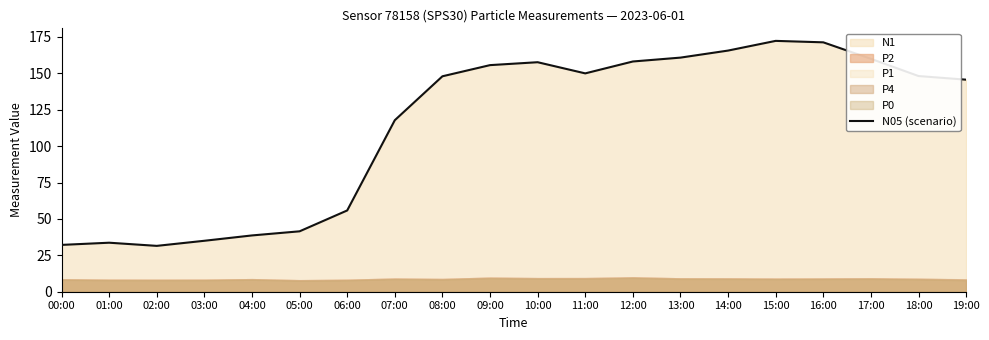

What is the ratio of the value at 04:00 to the value at 00:00?

1.2